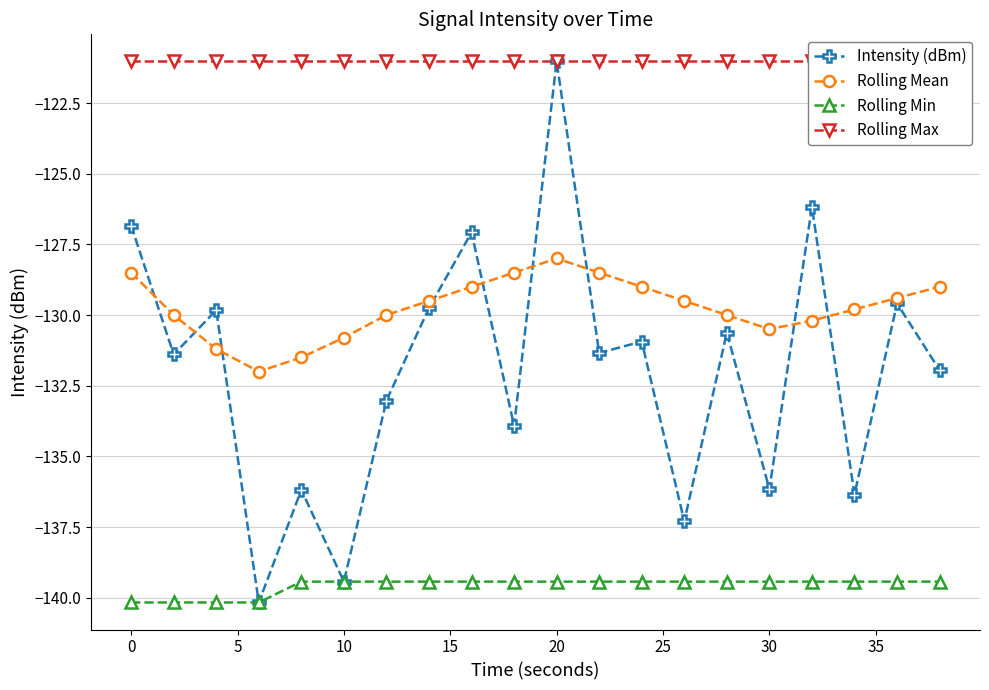

Reading right to left, extract all data points from this chart.

Intensity (dBm): -131.9	-129.6	-136.3	-126.2	-136.2	-130.6	-137.3	-130.9	-131.3	-121.0	-133.9	-127.1	-129.8	-133.0	-139.4	-136.2	-140.2	-129.8	-131.4	-126.8
Rolling Mean: -129.0	-129.4	-129.8	-130.2	-130.5	-130.0	-129.5	-129.0	-128.5	-128.0	-128.5	-129.0	-129.5	-130.0	-130.8	-131.5	-132.0	-131.2	-130.0	-128.5
Rolling Min: -139.4	-139.4	-139.4	-139.4	-139.4	-139.4	-139.4	-139.4	-139.4	-139.4	-139.4	-139.4	-139.4	-139.4	-139.4	-139.4	-140.2	-140.2	-140.2	-140.2
Rolling Max: -121.0	-121.0	-121.0	-121.0	-121.0	-121.0	-121.0	-121.0	-121.0	-121.0	-121.0	-121.0	-121.0	-121.0	-121.0	-121.0	-121.0	-121.0	-121.0	-121.0